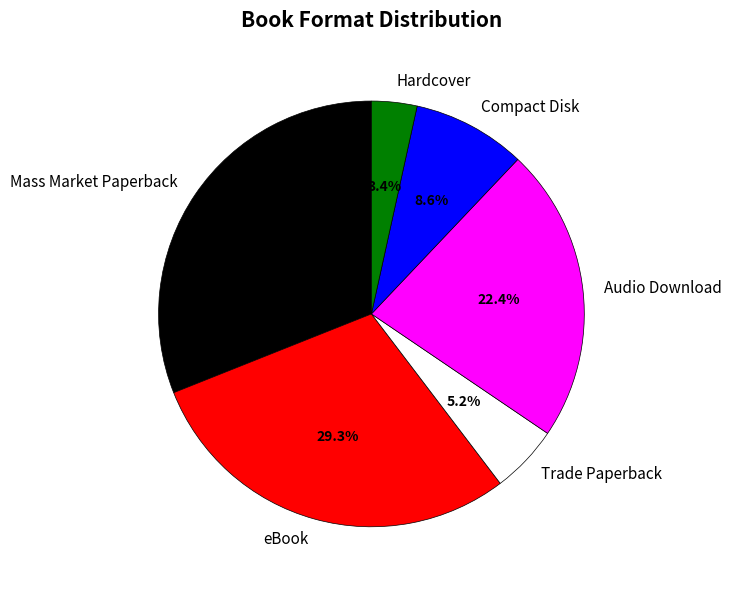

What is the ratio of the value at Audio Download to the value at Trade Paperback?

4.3